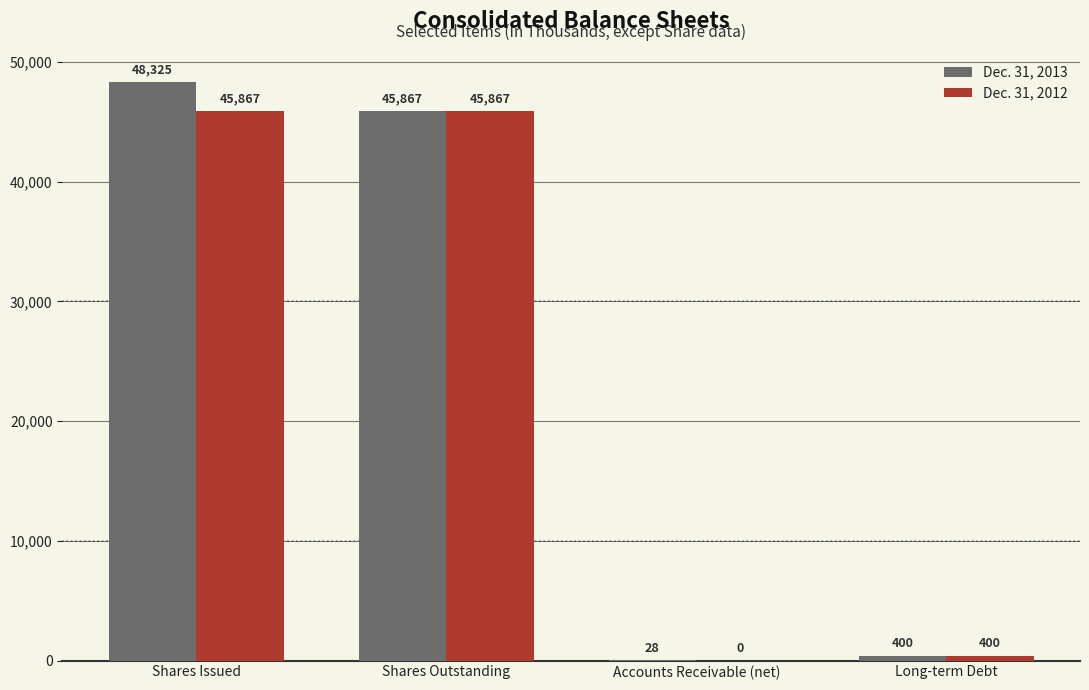

The value of Dec. 31, 2012 at Shares Issued is 45867. True or false?

True